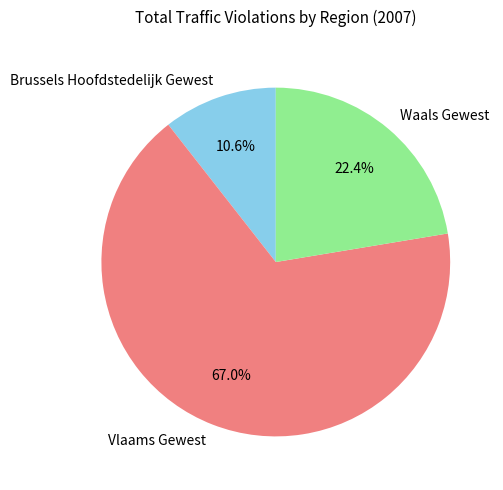

To the nearest percent, what is the average slice percentage?

33%